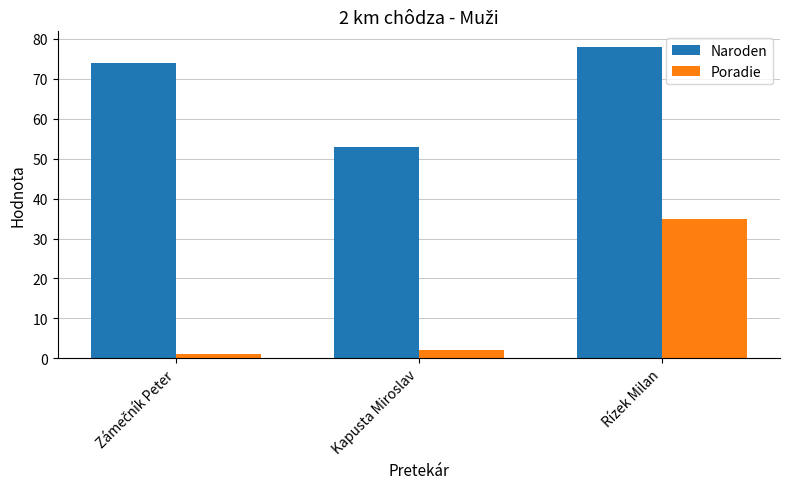

What are all the series names shown in the legend?

Naroden, Poradie